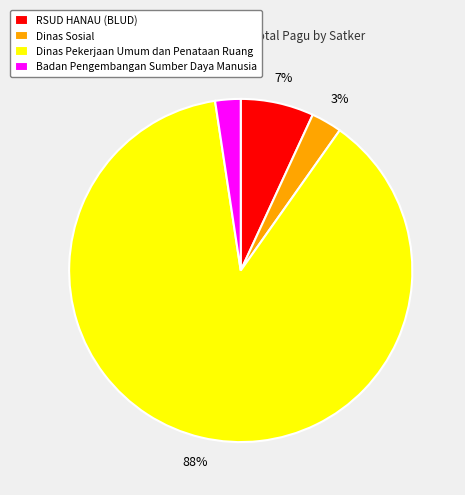

True or false: Dinas Pekerjaan Umum dan Penataan Ruang accounts for 52% of the total.

False